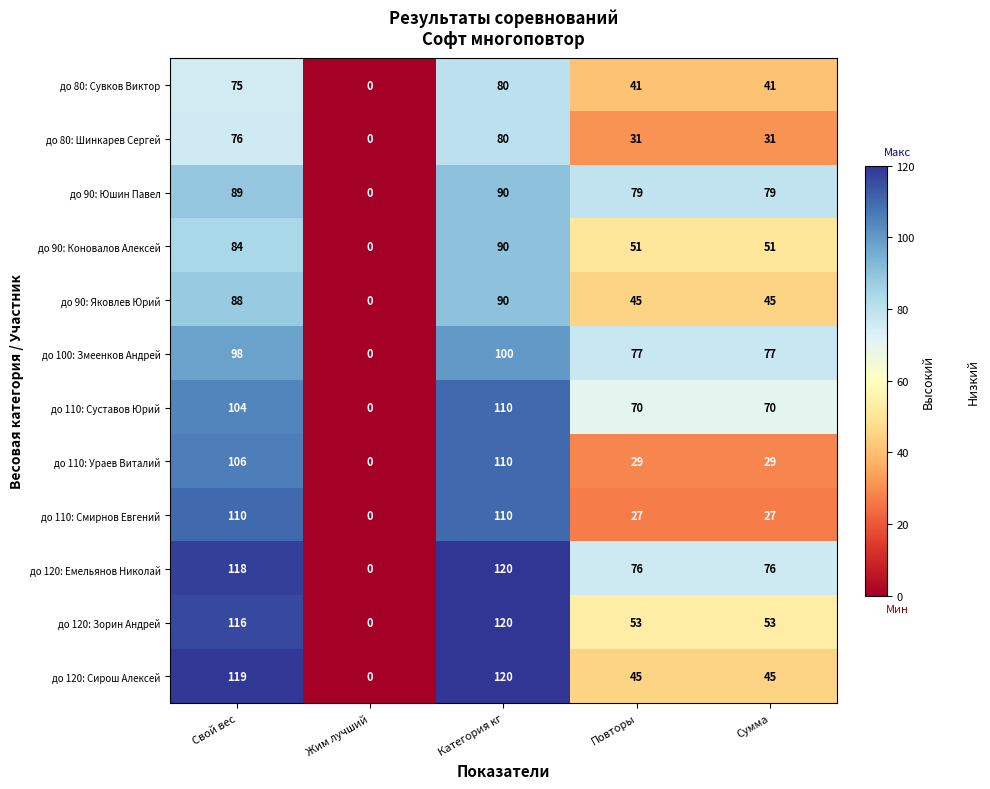

What is the total value across all series at Категория кг?

1220